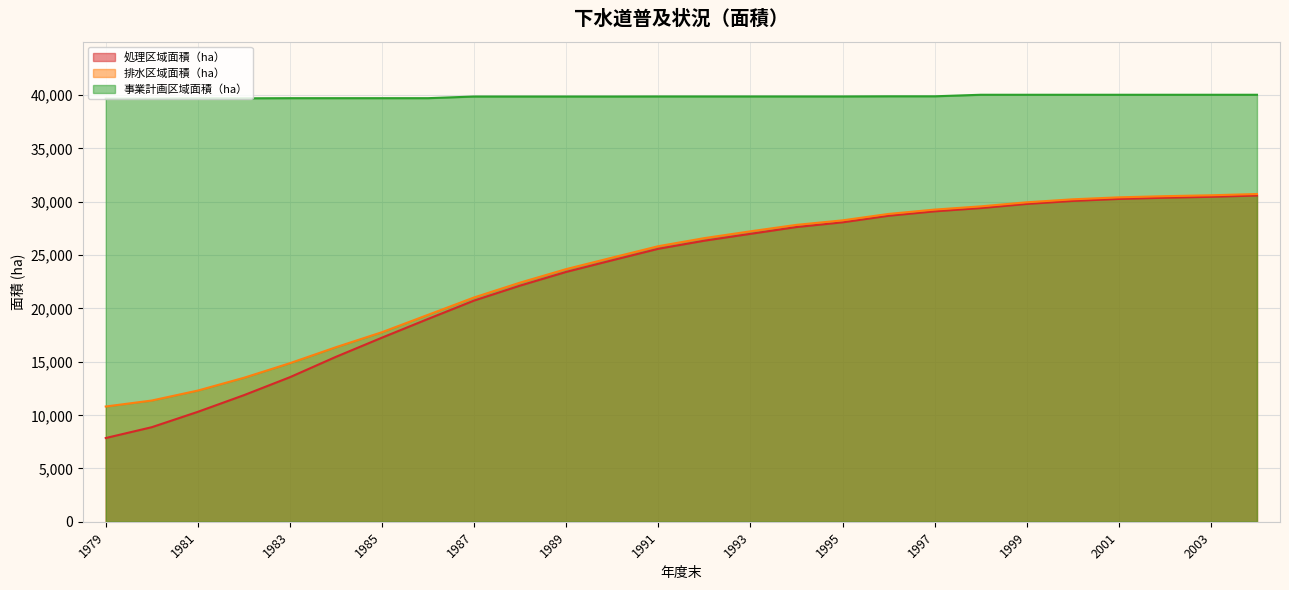

The 処理区域面積（ha） series shows 28066.0 at 1995. True or false?

True